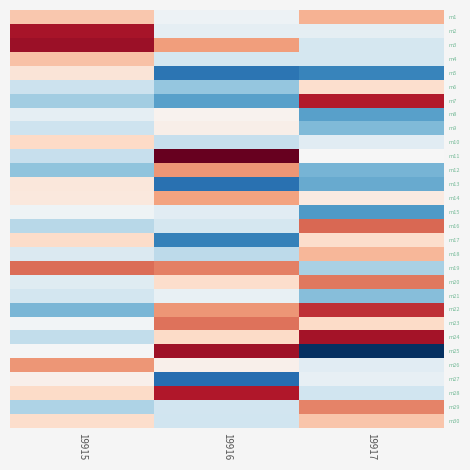

Rank the series at 19917 from lowest to highest value.

m25, m5, m15, m8, m13, m12, m9, m21, m19, m28, m3, m4, m26, m10, m2, m27, m11, m14, m6, m17, m23, m30, m18, m1, m29, m20, m16, m22, m7, m24